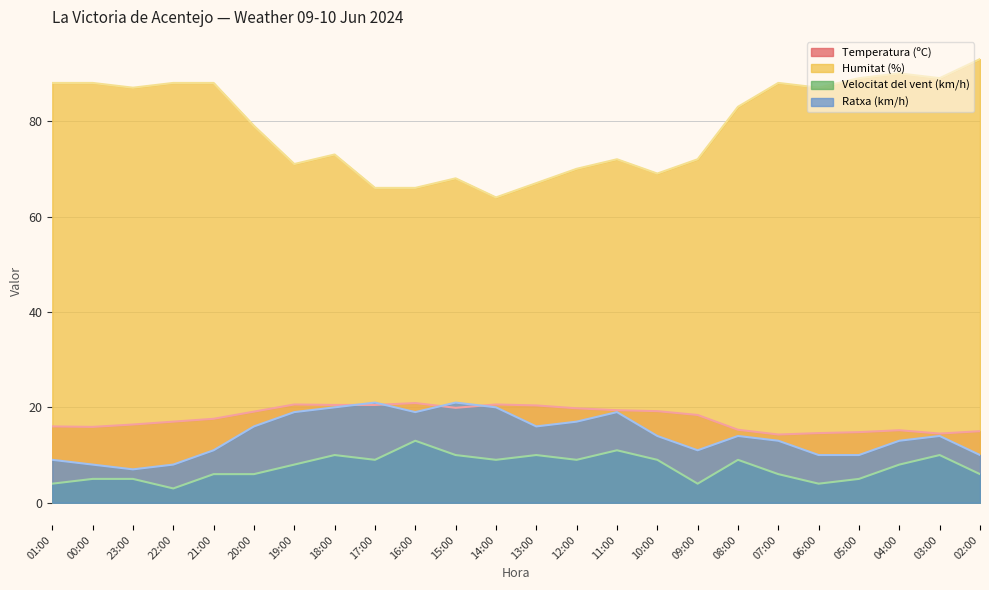

How many distinct data groups are displayed?

4